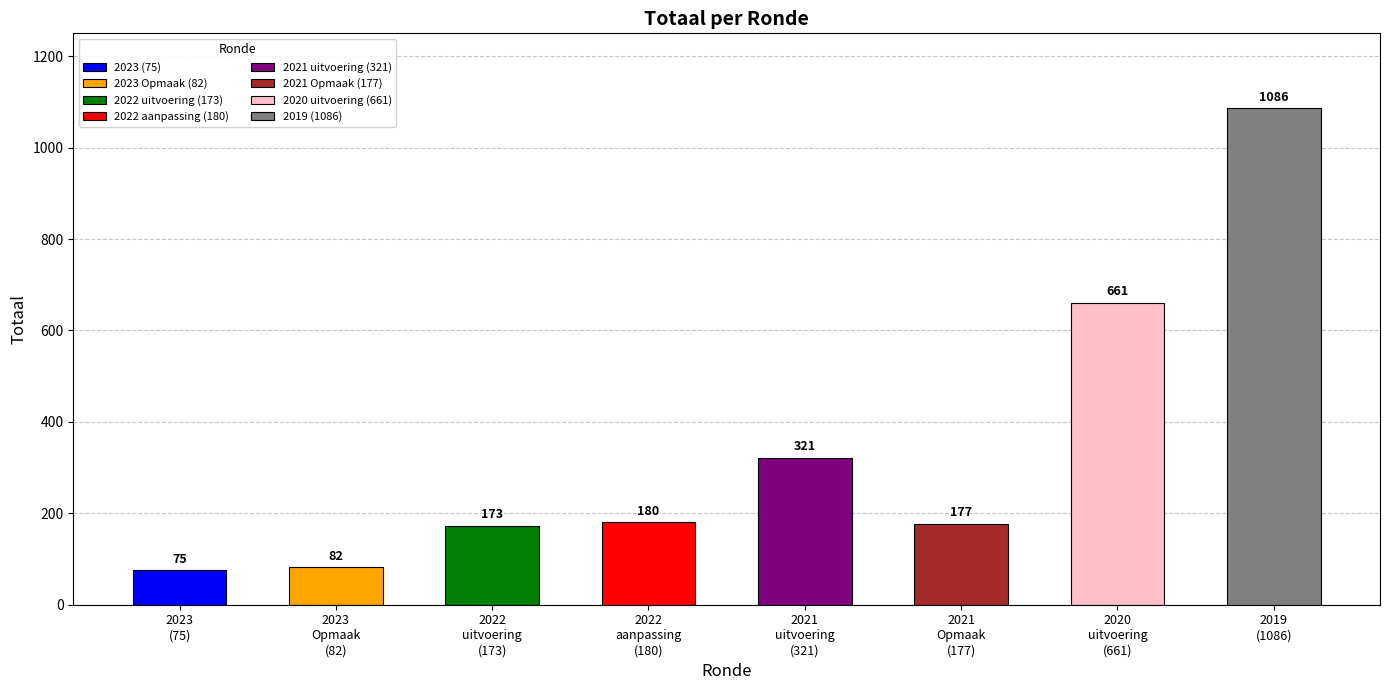

Rank the categories by value from lowest to highest.

2023, 2023 Opmaak, 2022 uitvoering, 2021 Opmaak, 2022 aanpassing, 2021 uitvoering, 2020 uitvoering, 2019